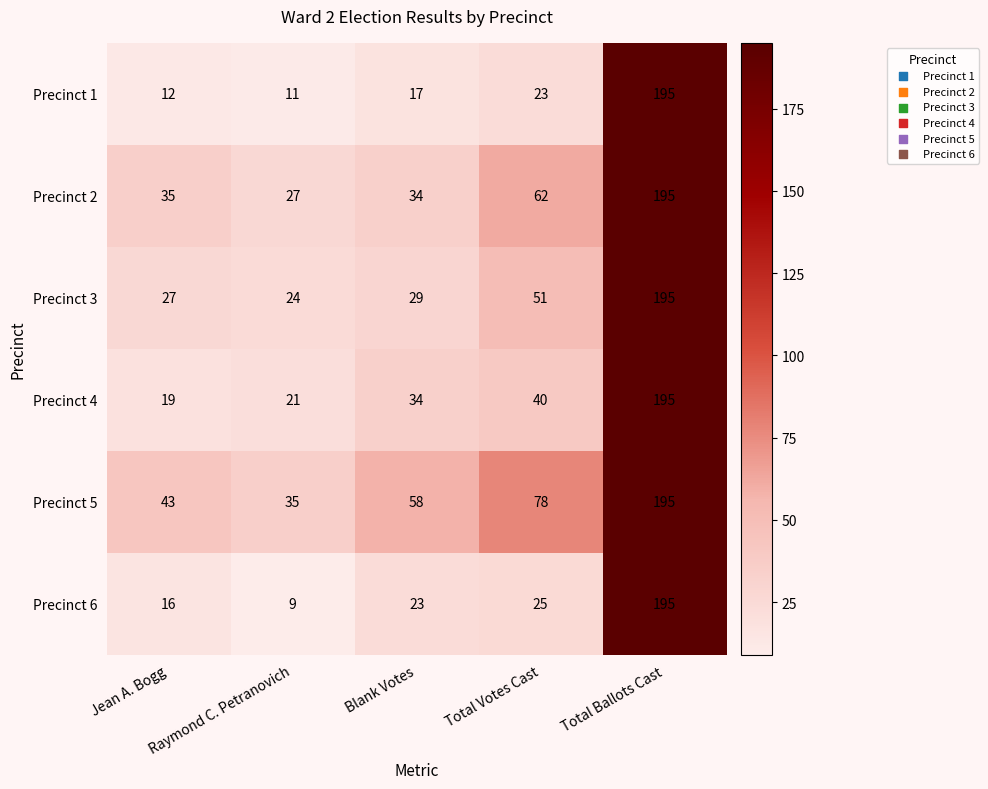

What is the difference between the maximum and minimum values in the Precinct 3 series?

171